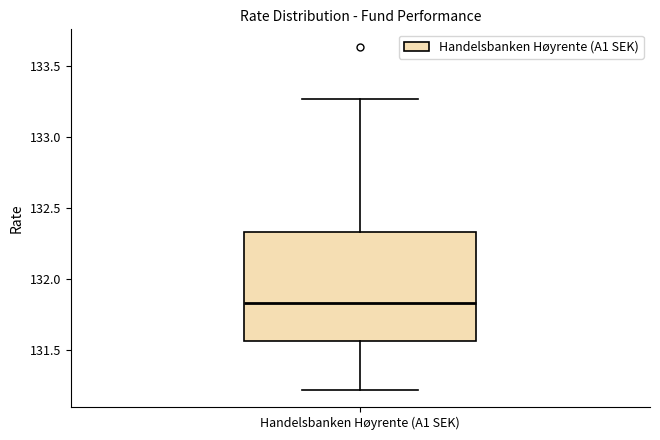

Read this box plot against the y-axis: the position of the median line, the range covered by the box, and the ends of both whiskers. The values are not printed on the chart, so give them approximately, as read against the axis.

median 131.85, box 131.55 to 132.35, whiskers 131.20 to 133.25